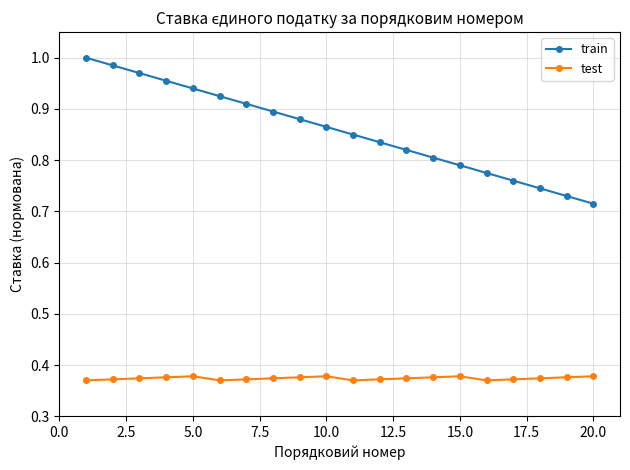

Rank the series by their maximum value, from highest to lowest.

train, test